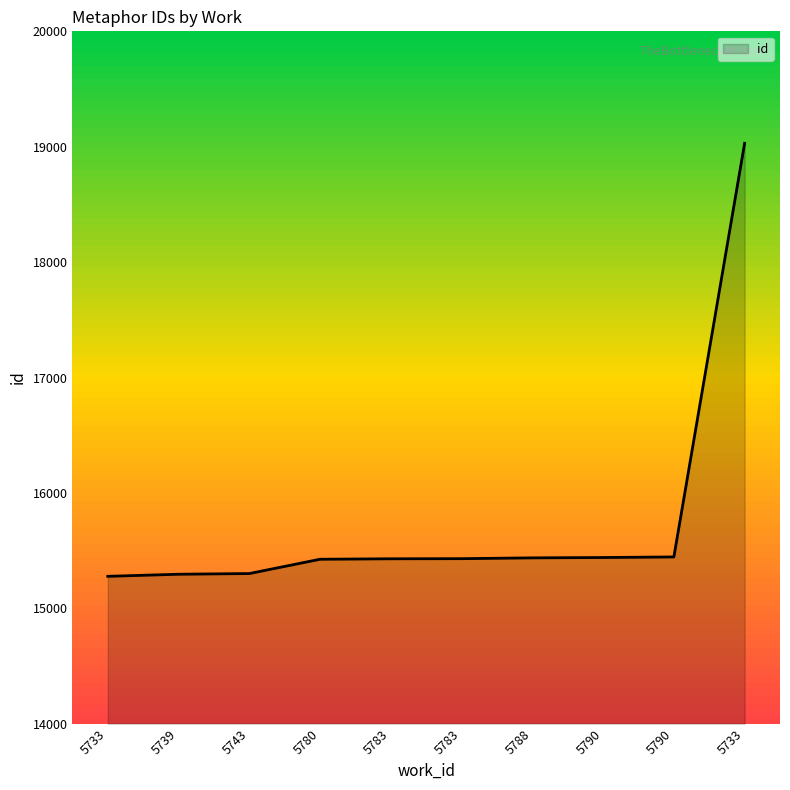

Which has a higher value, 5780 or 5783?

5783